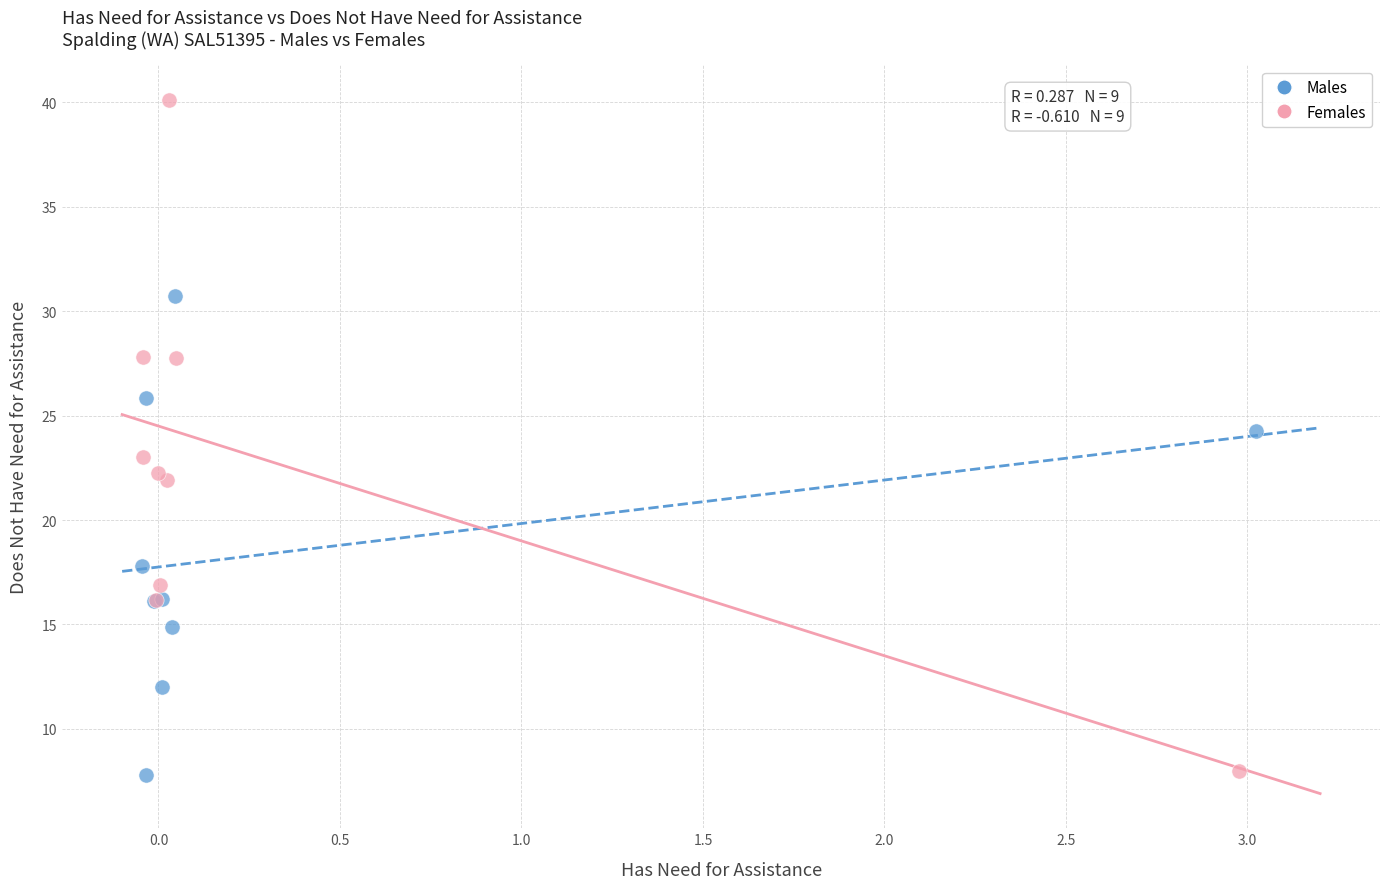

Which series has the largest Y range (max minus min)?

Females